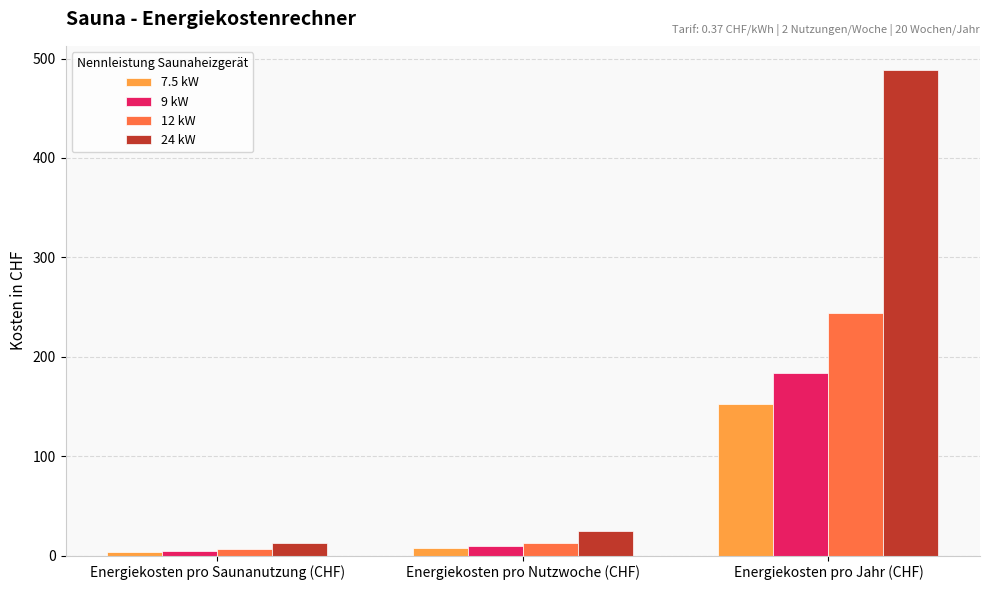

Count the number of categories in the chart.

3